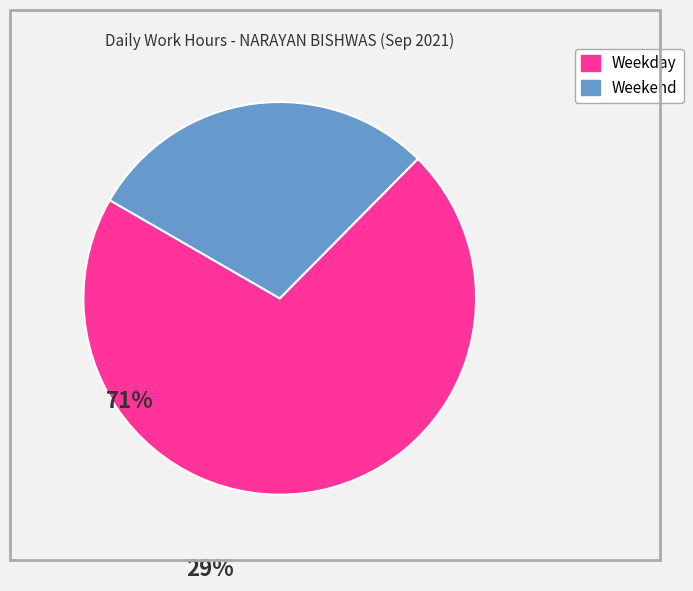

Is there any slice that represents more than half of the pie?

Yes